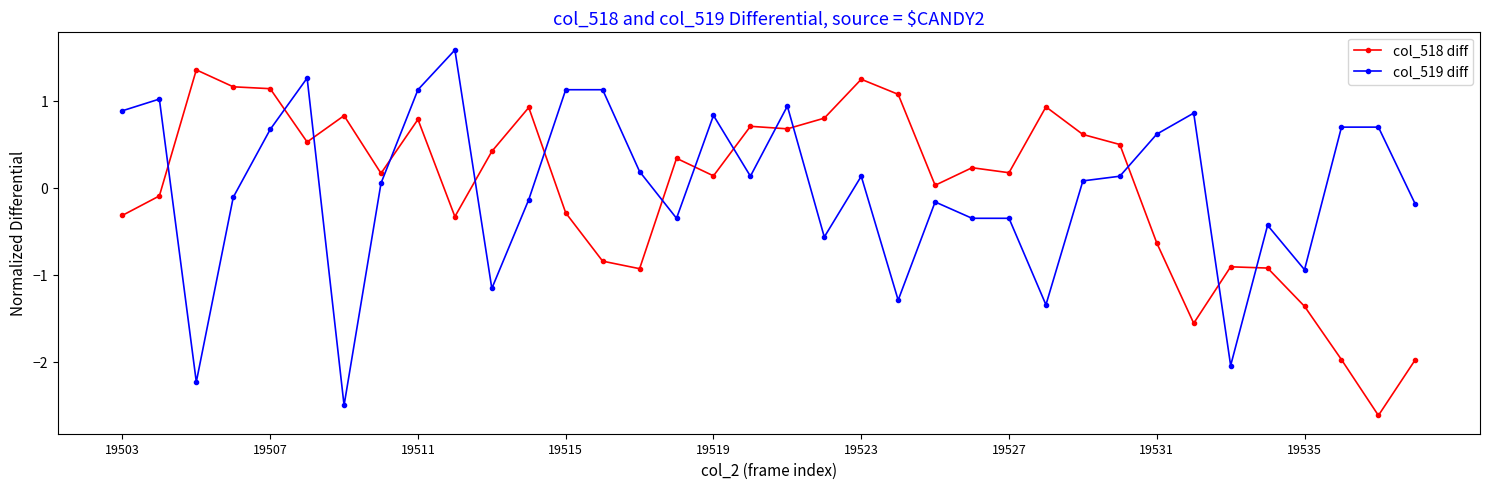

Rank the series by their maximum value, from lowest to highest.

col_518 diff, col_519 diff